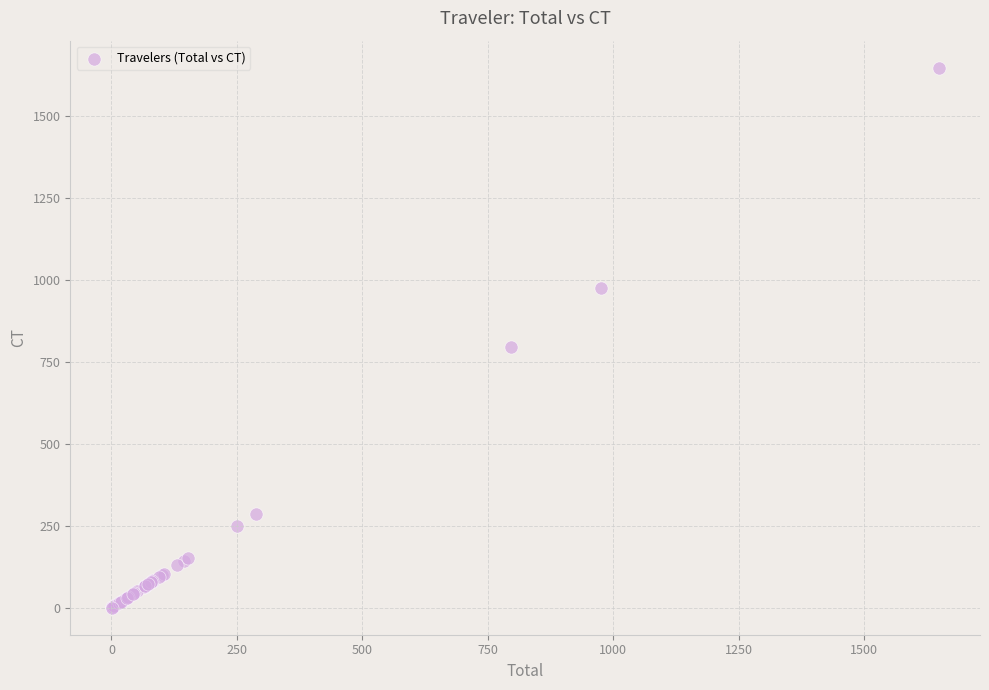

What Y value in the scatter plot is closest to 824?

796.1